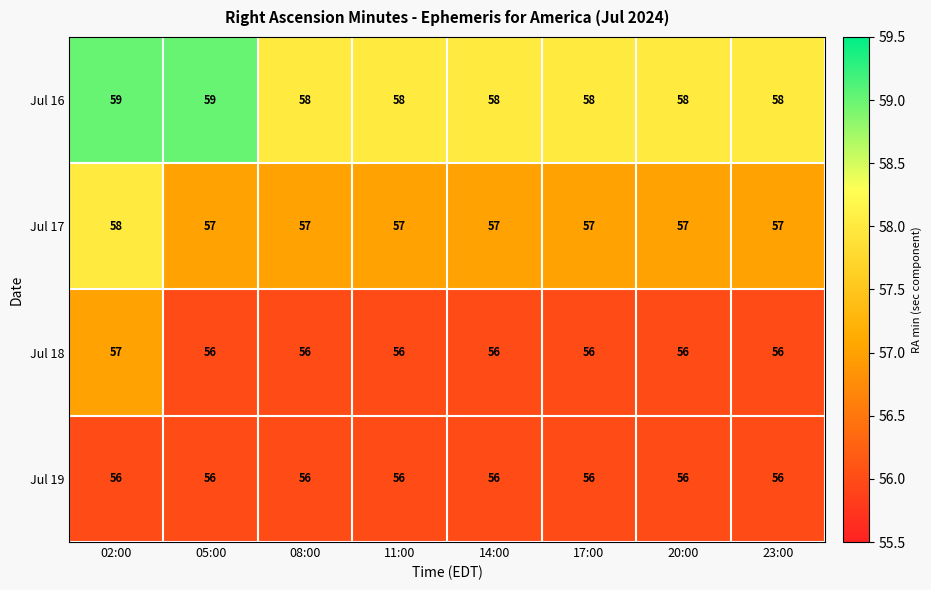

At which category is the sum across all series the highest?

02:00